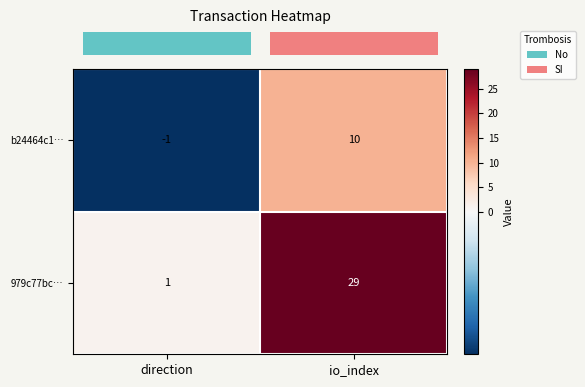

What is the difference between the b24464c1… values at io_index and direction?

11